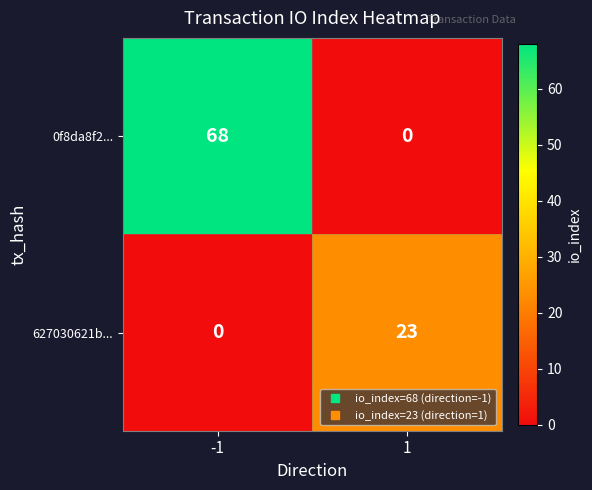

List the series in order of their peak value, highest first.

0f8da8f2..., 627030621b...